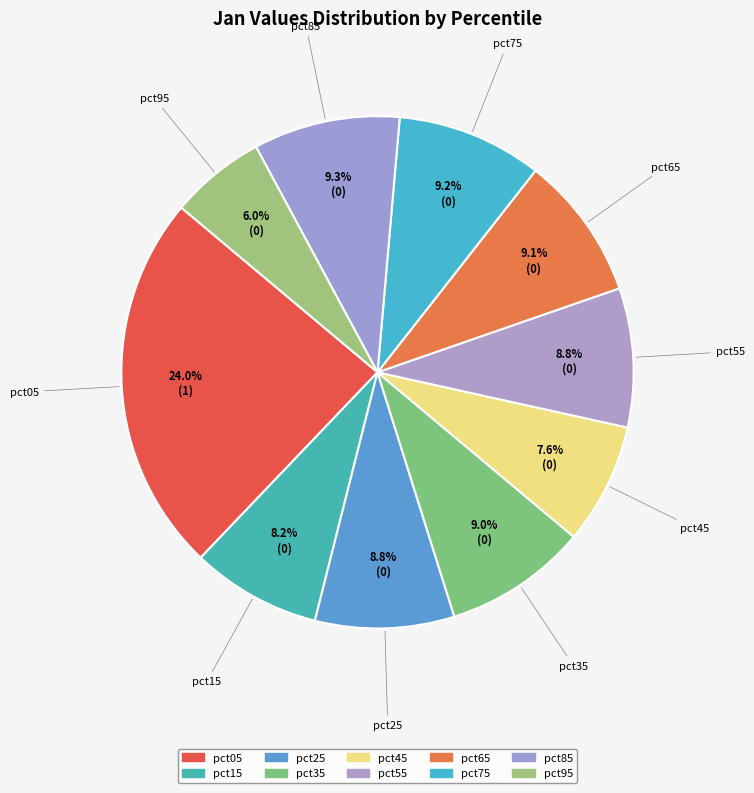

How many slices are in this pie chart?

10